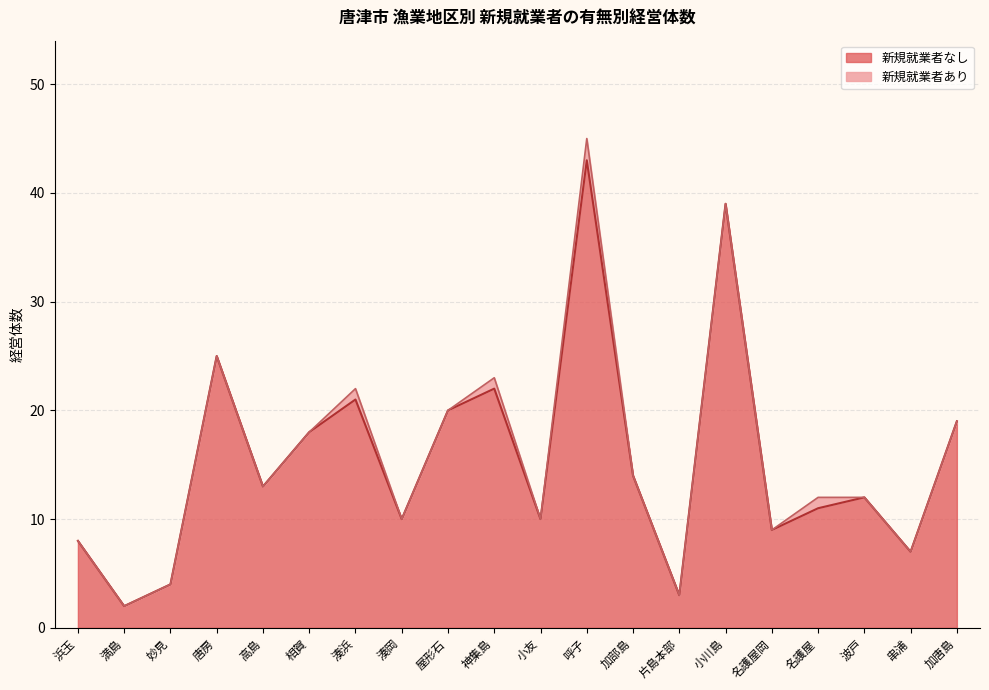

What is the sum of all values?

310